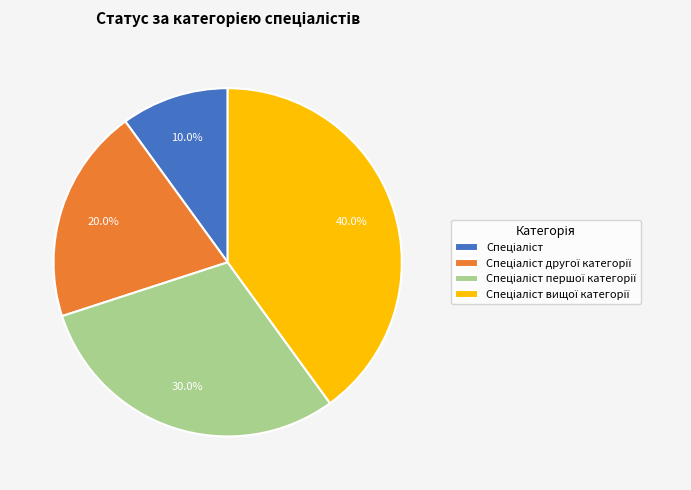

Is there any slice that represents more than half of the pie?

No